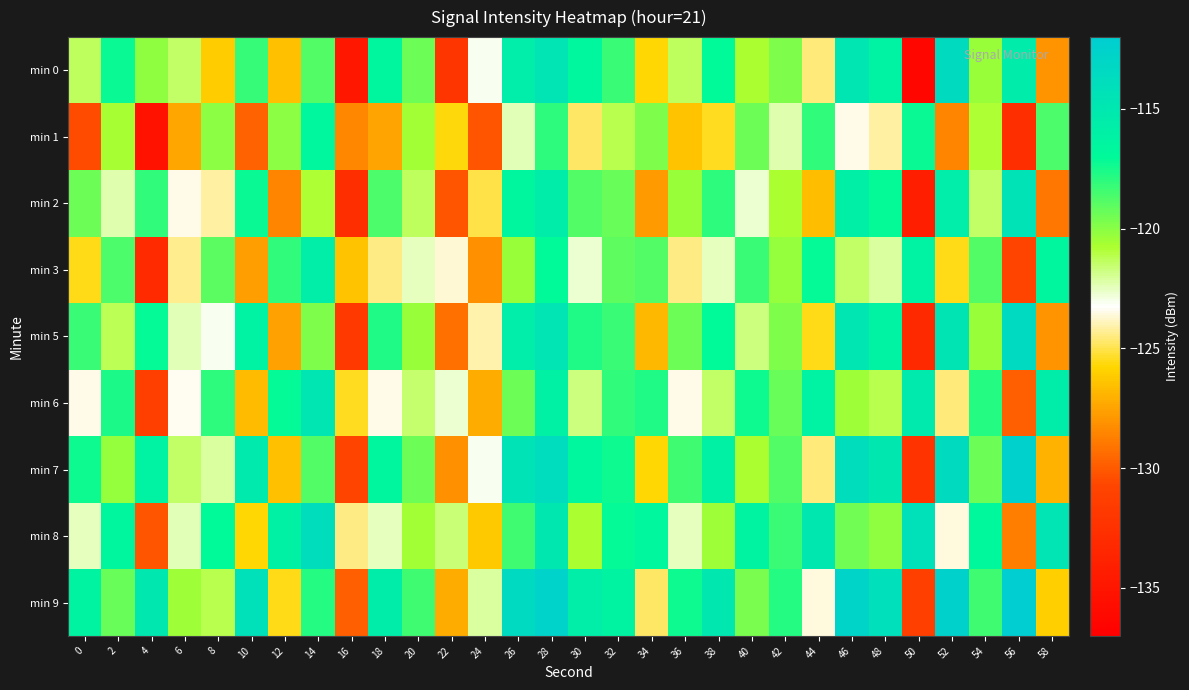

Which label corresponds to the largest value in the chart?

56